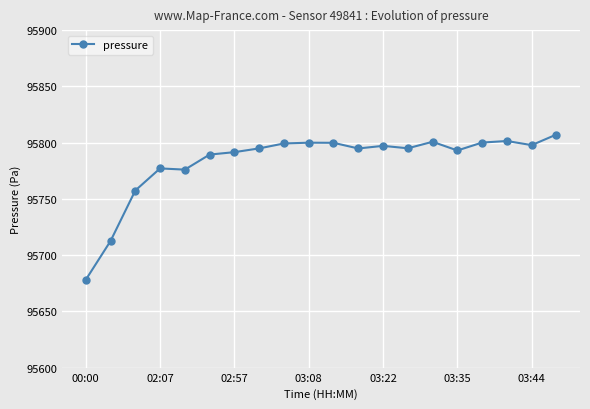

How many data points are less than 95794?

8